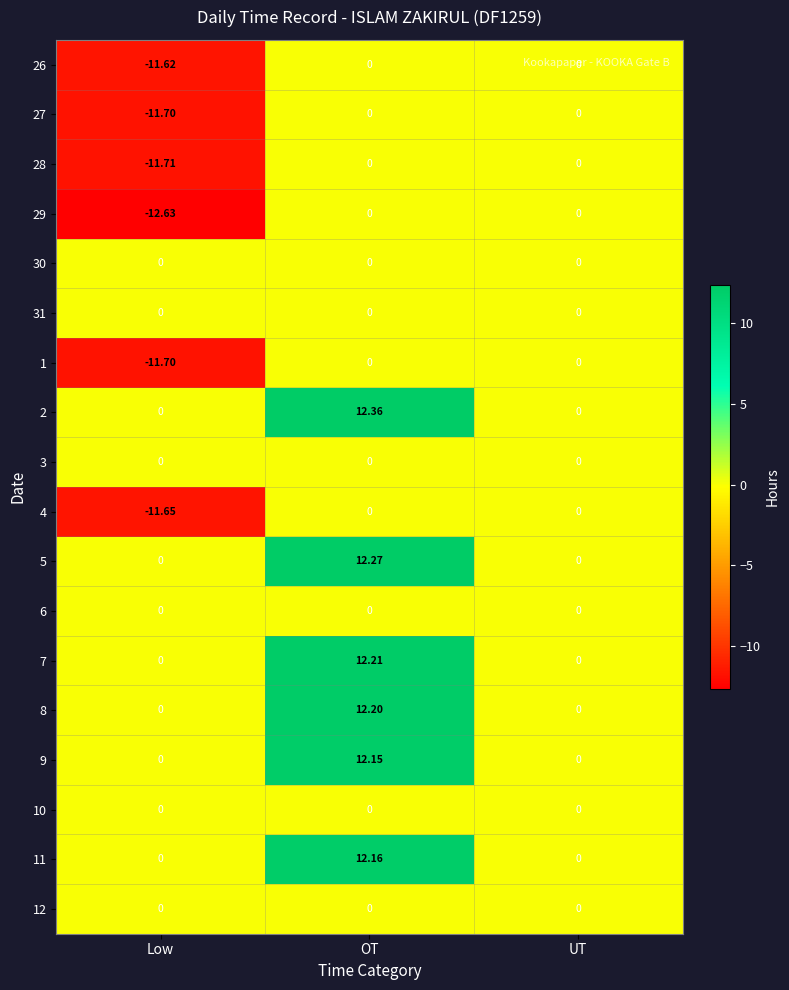

At which category does the chart reach its minimum across all series?

Low